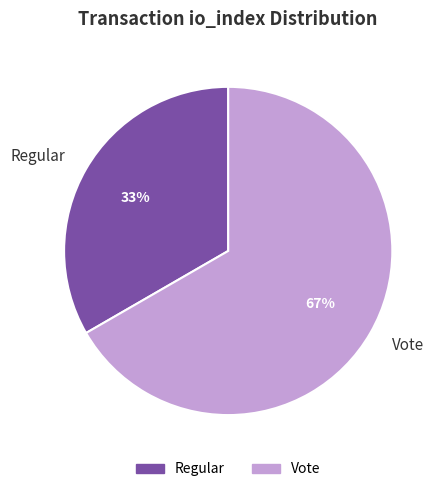

To the nearest percent, what is the average slice percentage?

50%